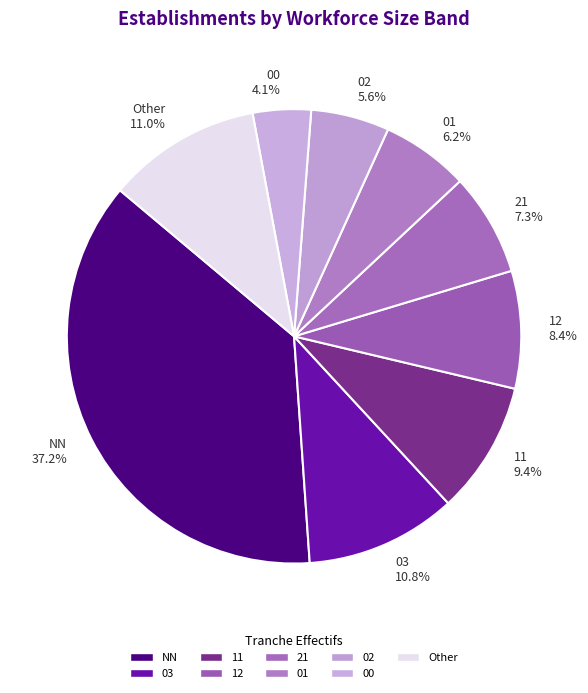

Which category has the biggest portion of the pie?

NN